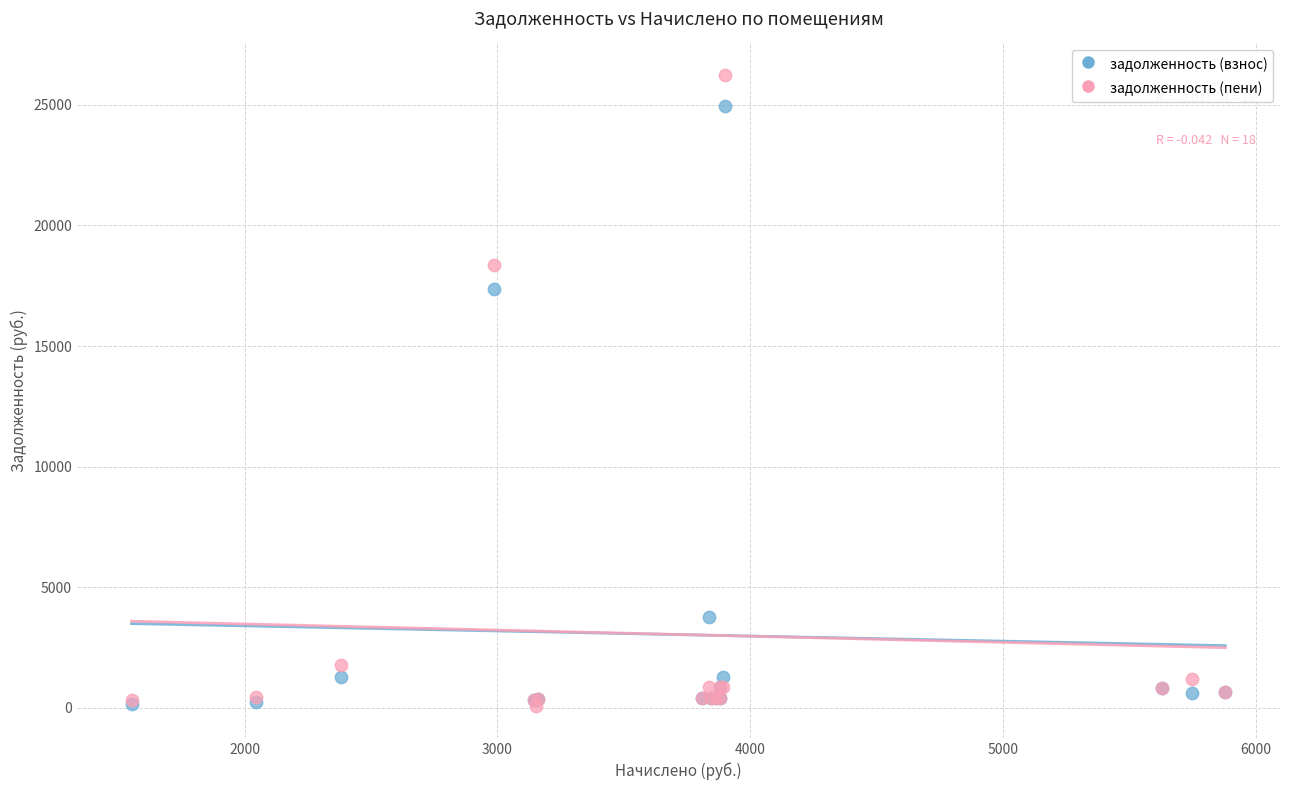

In the задолженность (взнос) series, what Y value is closest to 12551?

17354.2